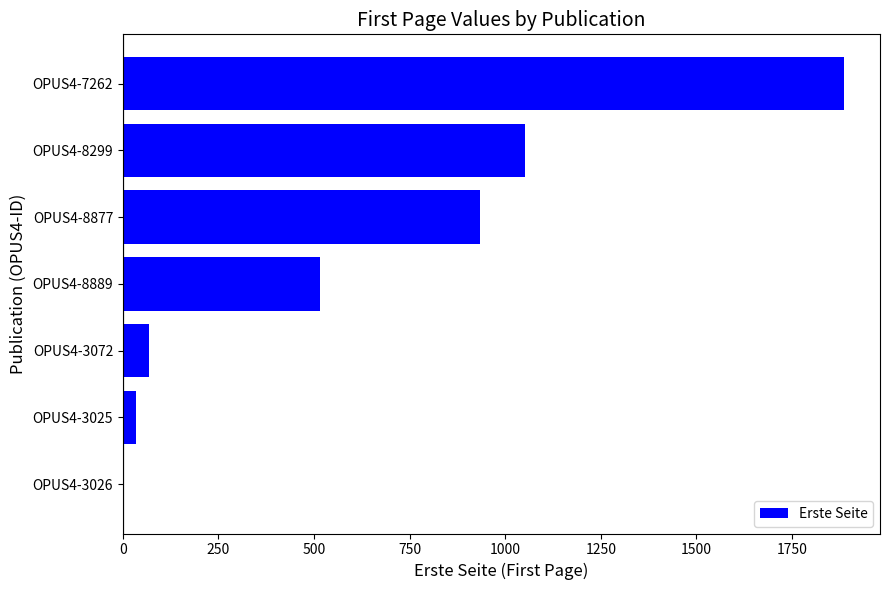

Which has a higher value, OPUS4-8299 or OPUS4-8877?

OPUS4-8299